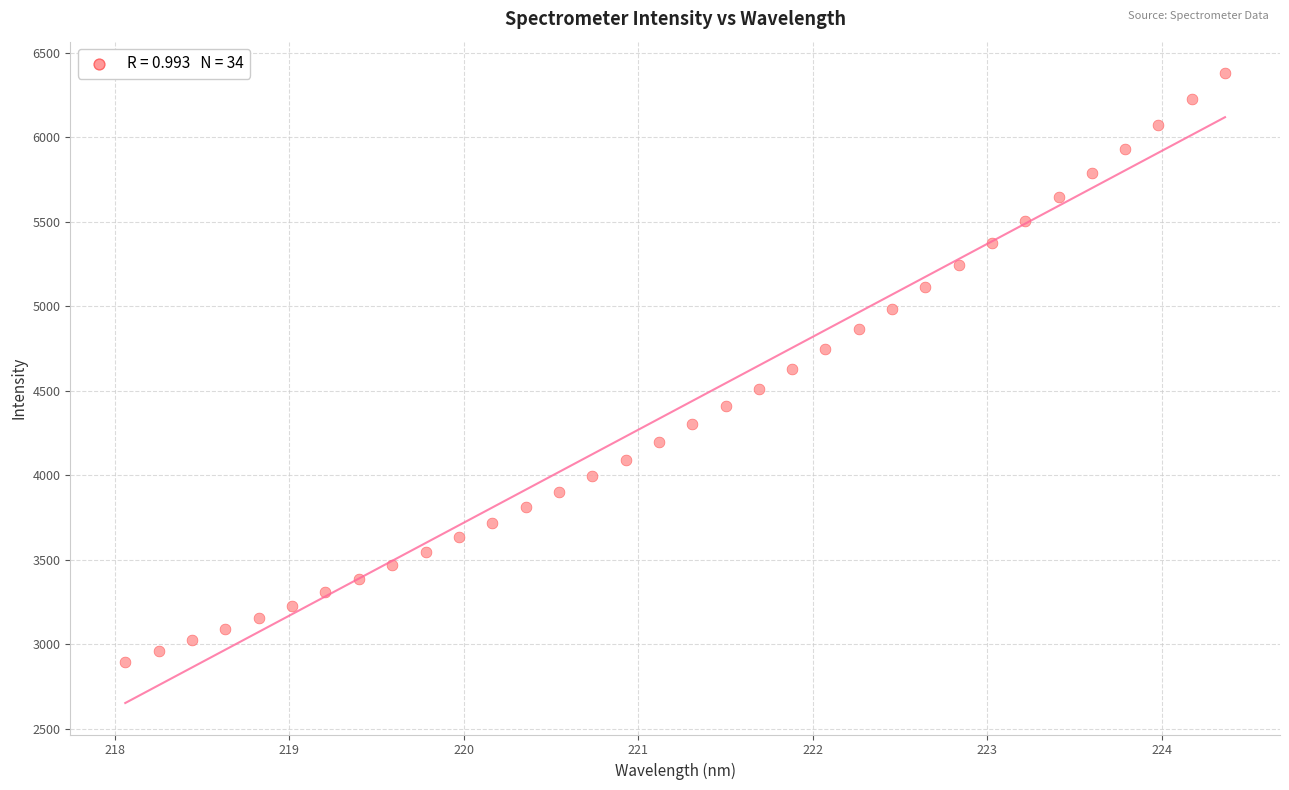

What is the range of X values (max minus min)?

6.3